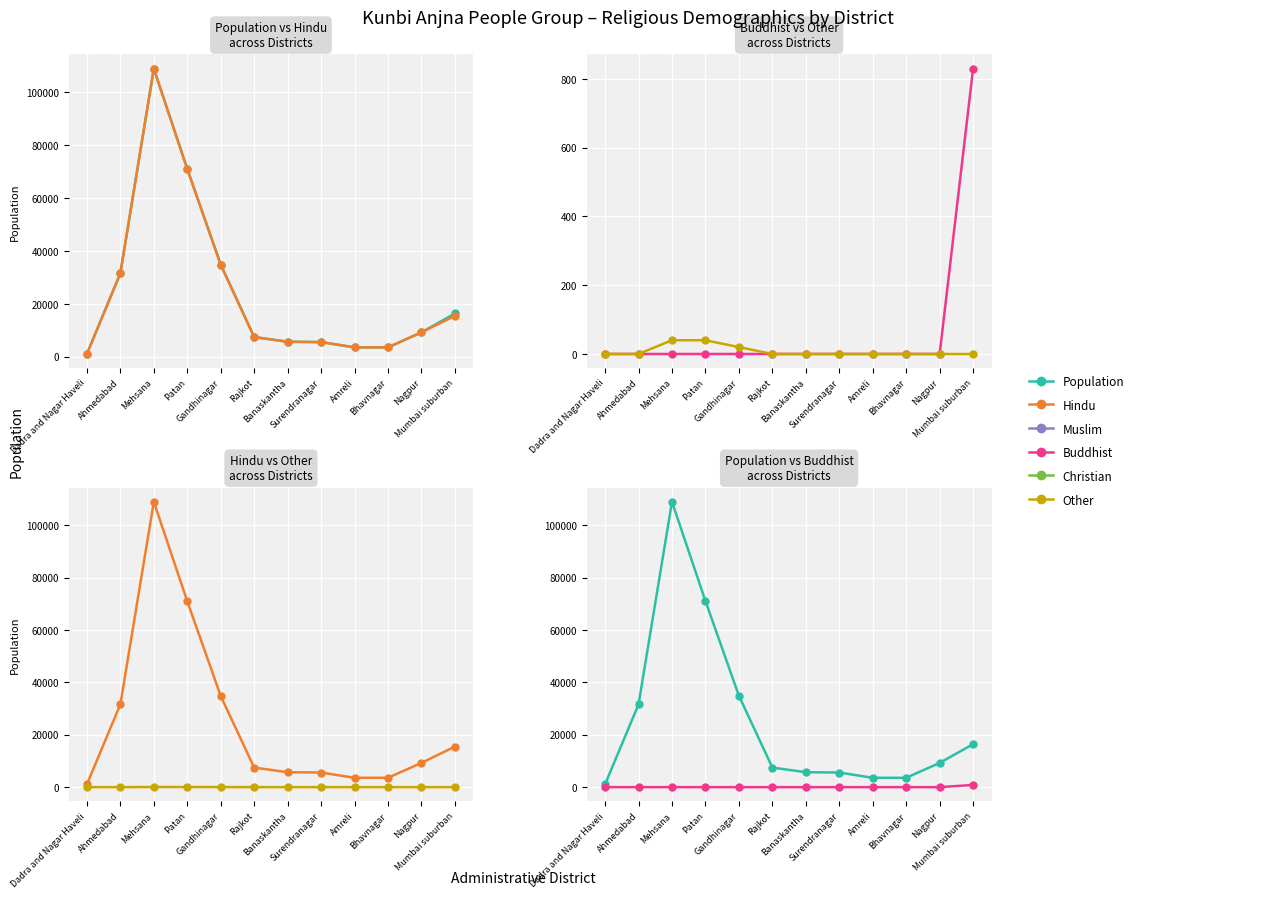

True or false: Other and Population intersect in this chart.

False